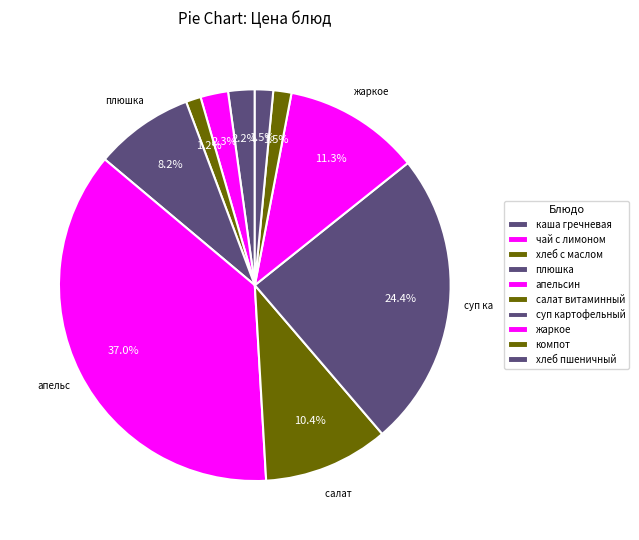

How many slices are in this pie chart?

10